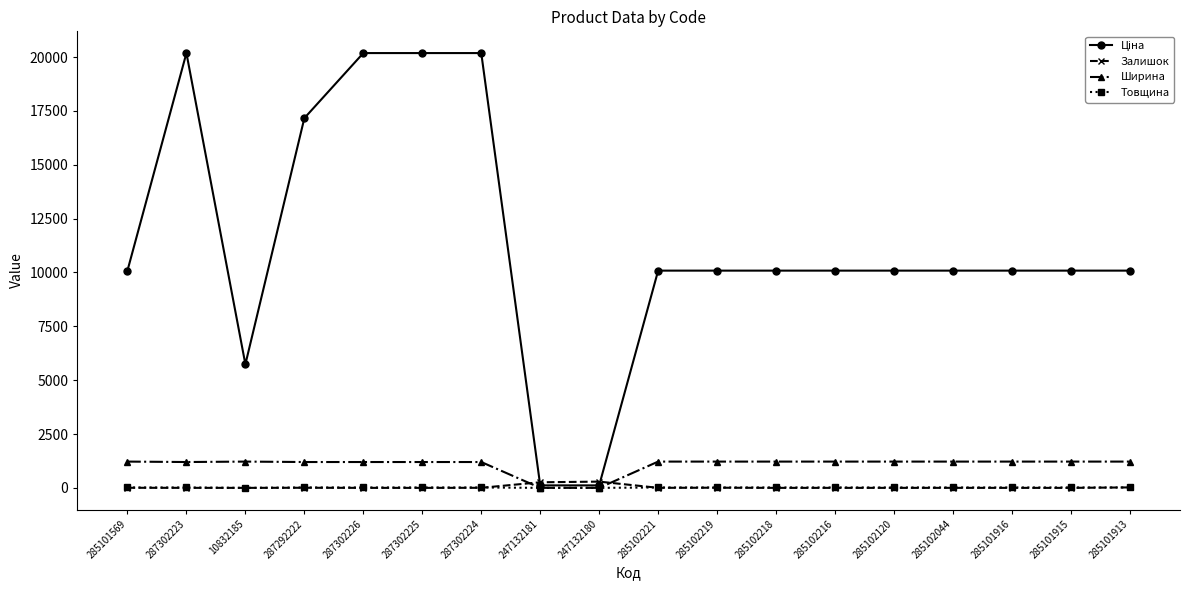

What is the greatest value displayed?

20186.0